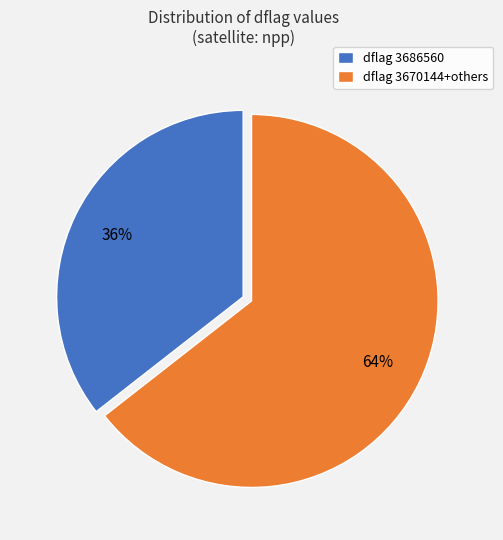

Do dflag 3686560 and dflag 3670144+others together represent more than half of the pie?

Yes